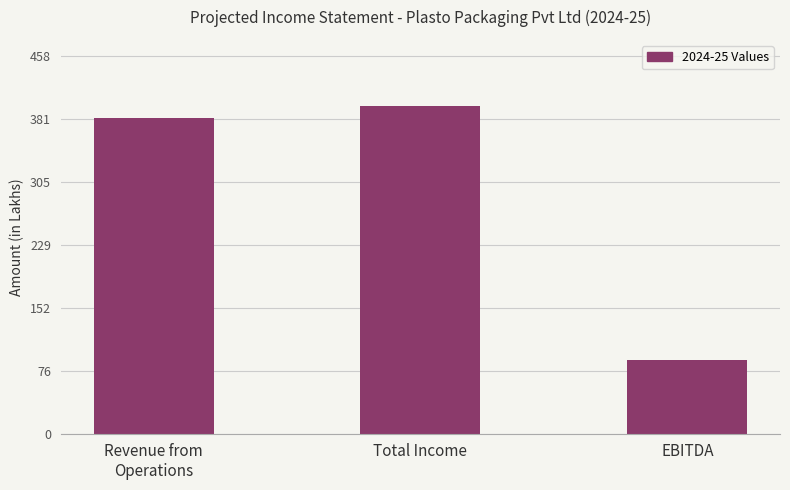

What is the minimum value shown in the chart?

89.0